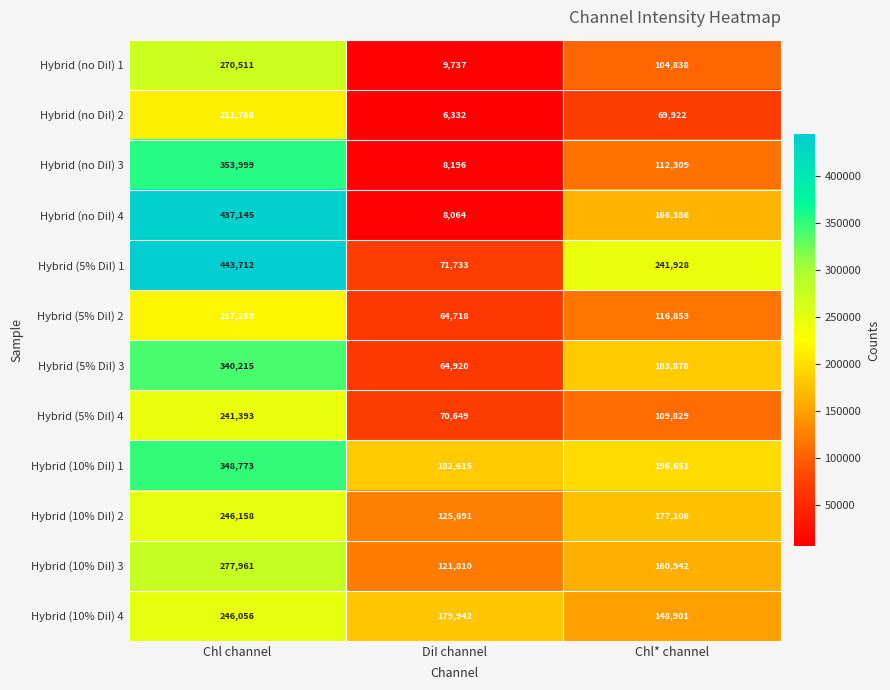

How many series are shown in this chart?

12